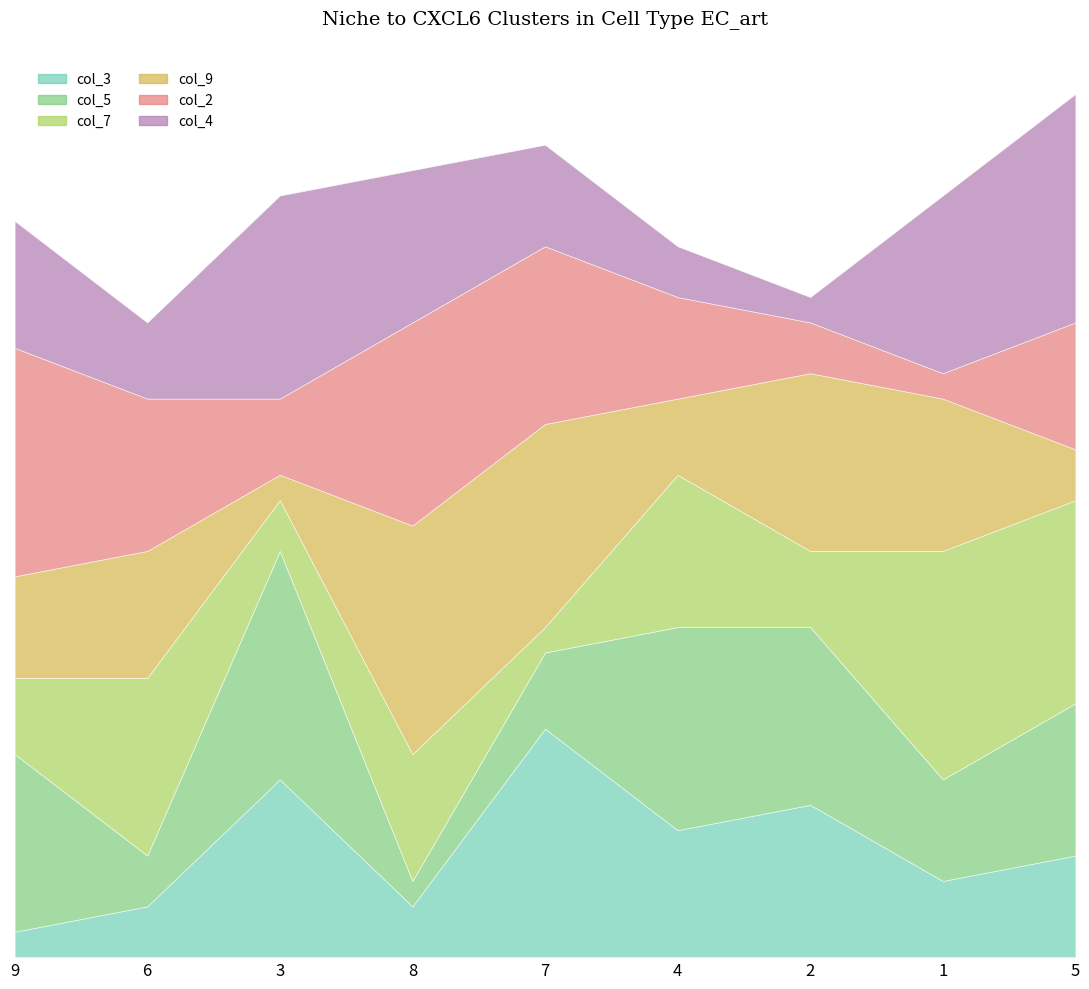

What is the average value of the col_4 series?

5